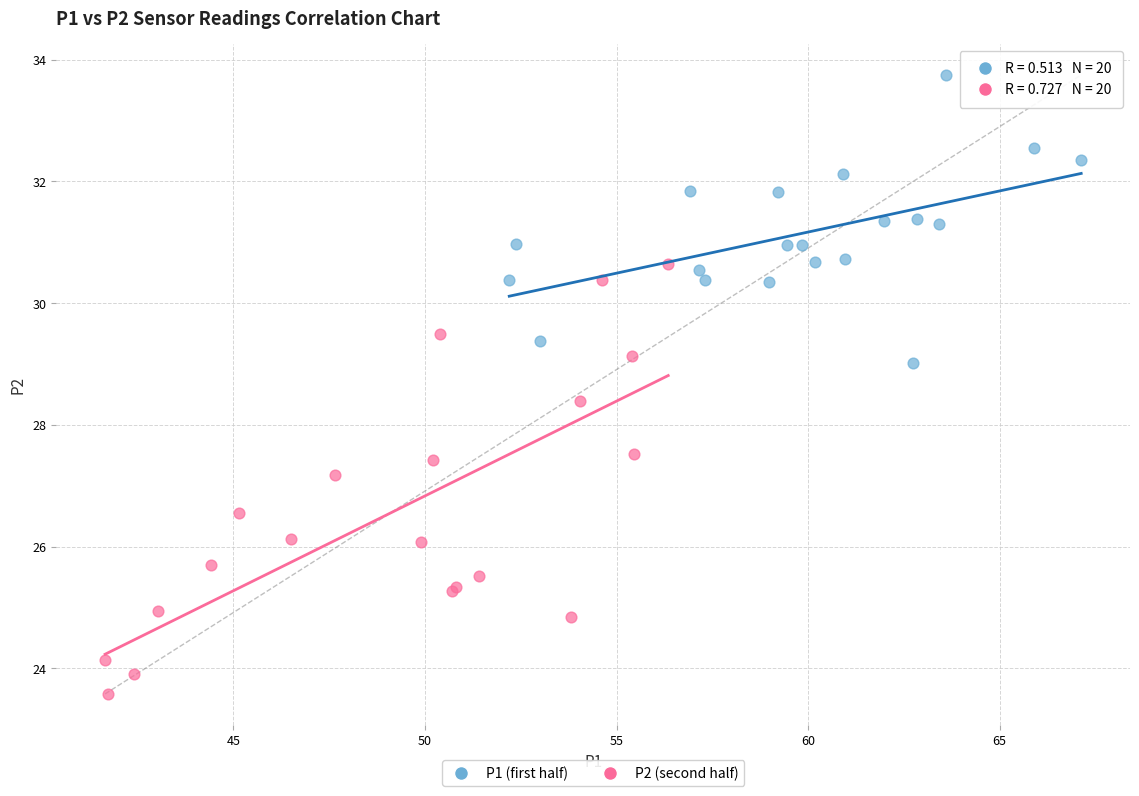

What are all the series names shown in the legend?

P1 (first half), P2 (second half)